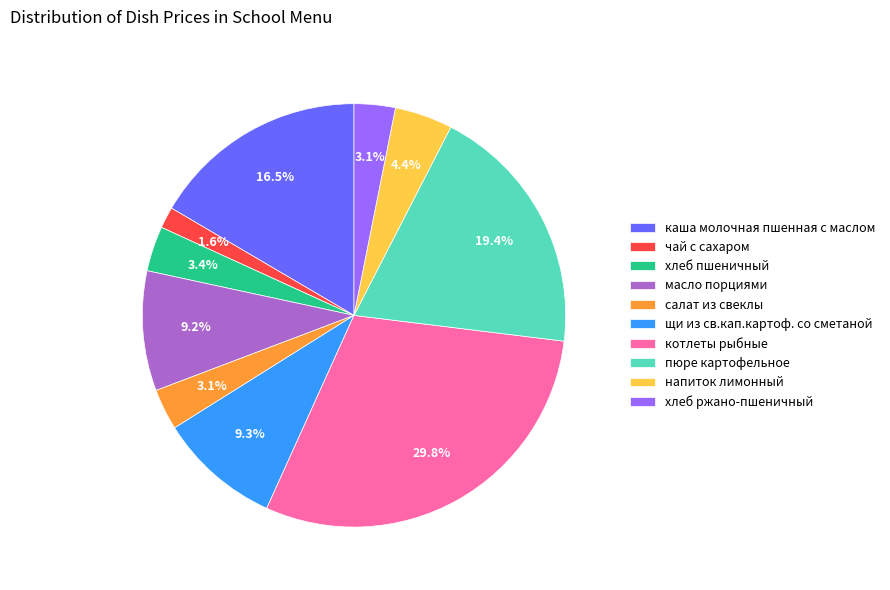

Does any single category account for the majority?

No